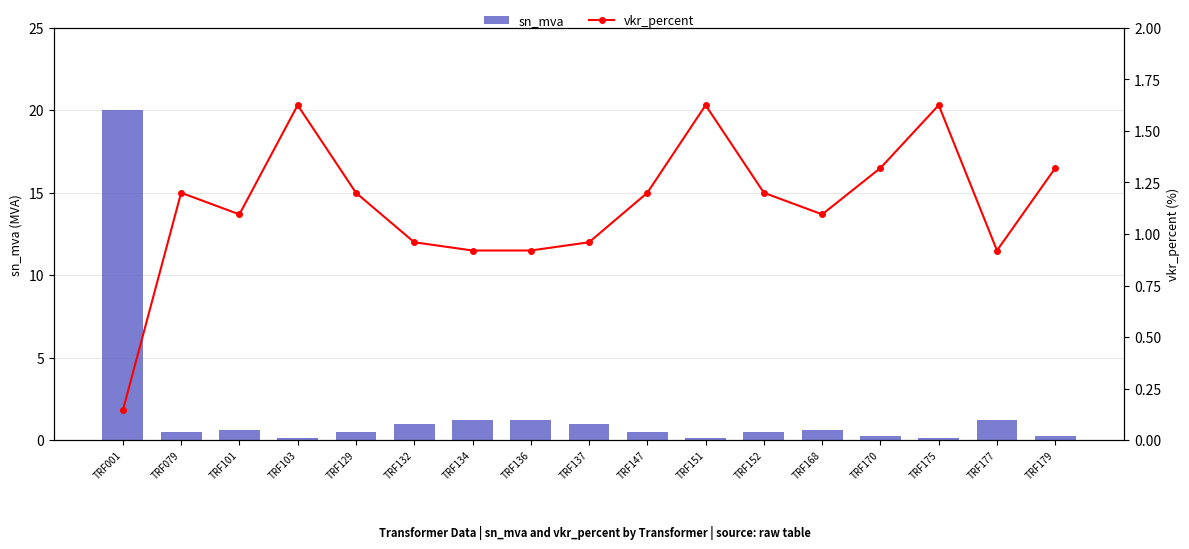

Which series changed the most between TRF170 and TRF179?

sn_mva